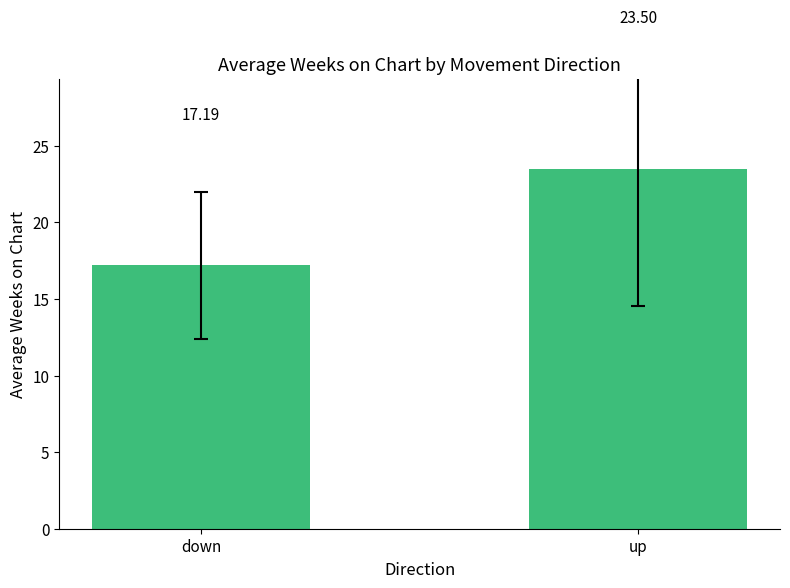

Reading right to left, extract all data points from this chart.

23.5	17.2